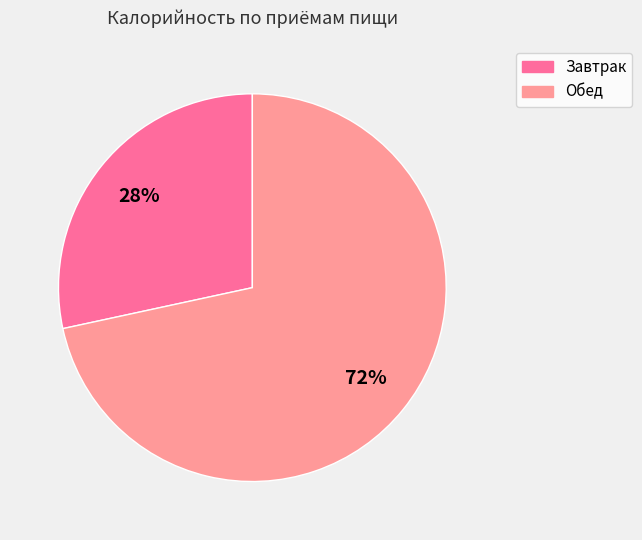

Is it true that Завтрак is 41% of the pie?

False